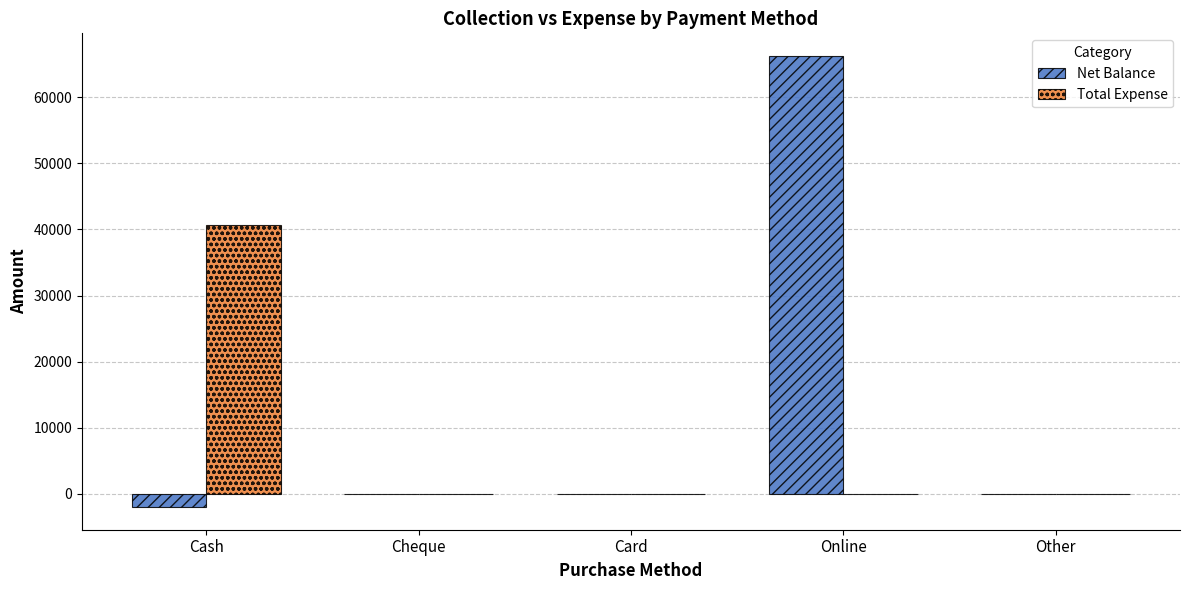

What is the sum of all Total Expense values?

40750